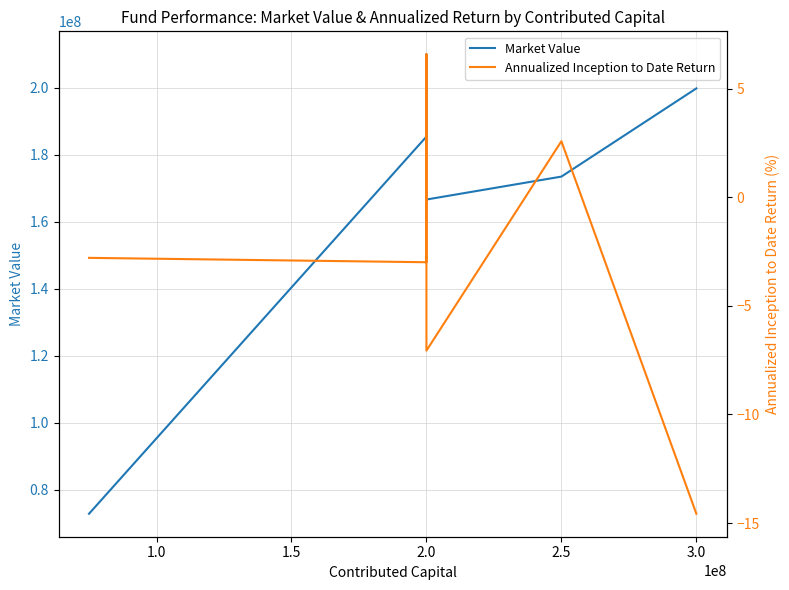

Does the chart display data point markers on the line(s)?

No